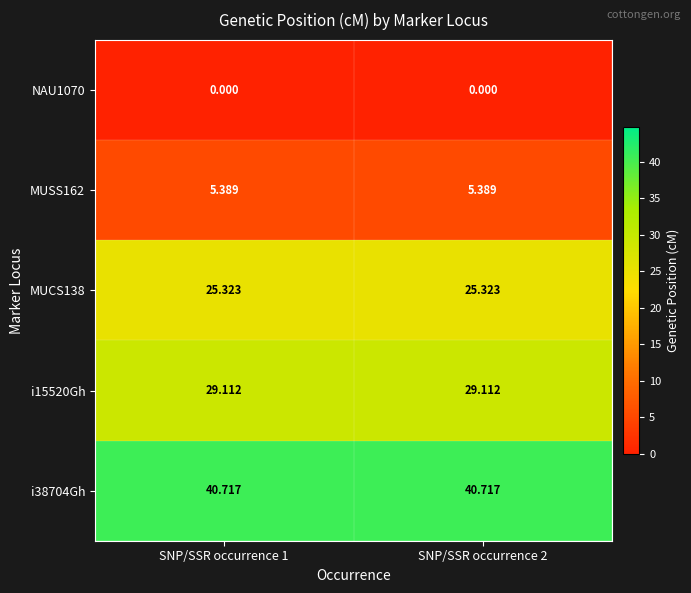

Is the value of NAU1070 at SNP/SSR occurrence 1 greater than the value of i38704Gh at SNP/SSR occurrence 2?

No